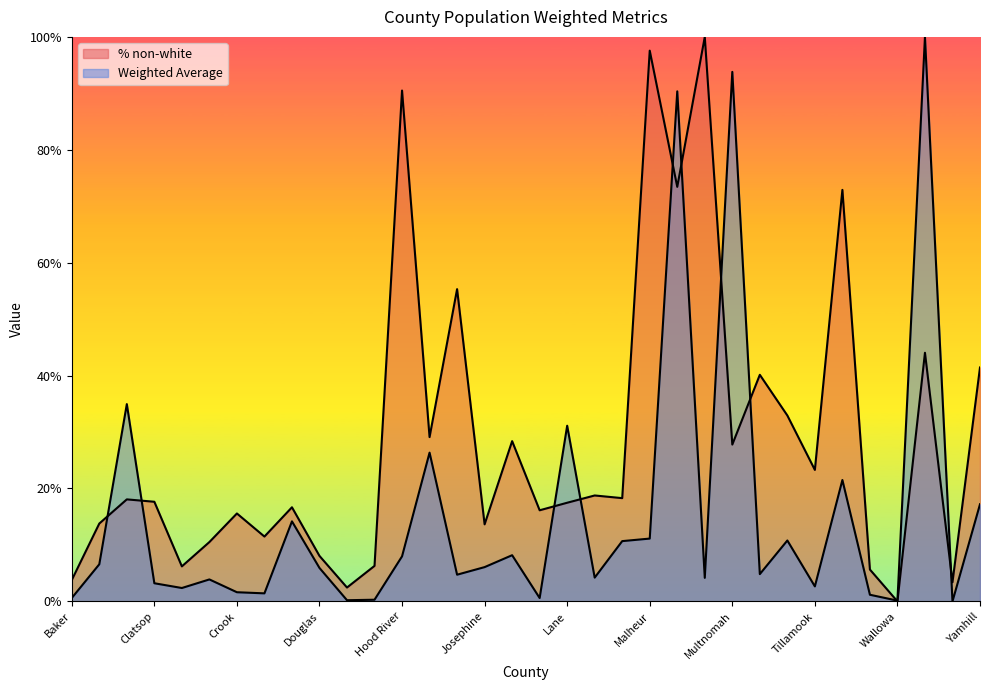

How many intersections are there between % non-white and Weighted Average?

10